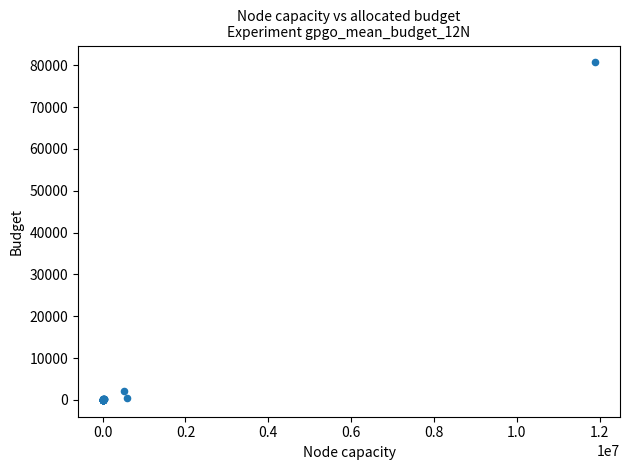

What Y value in the scatter plot is closest to 40347?

2023